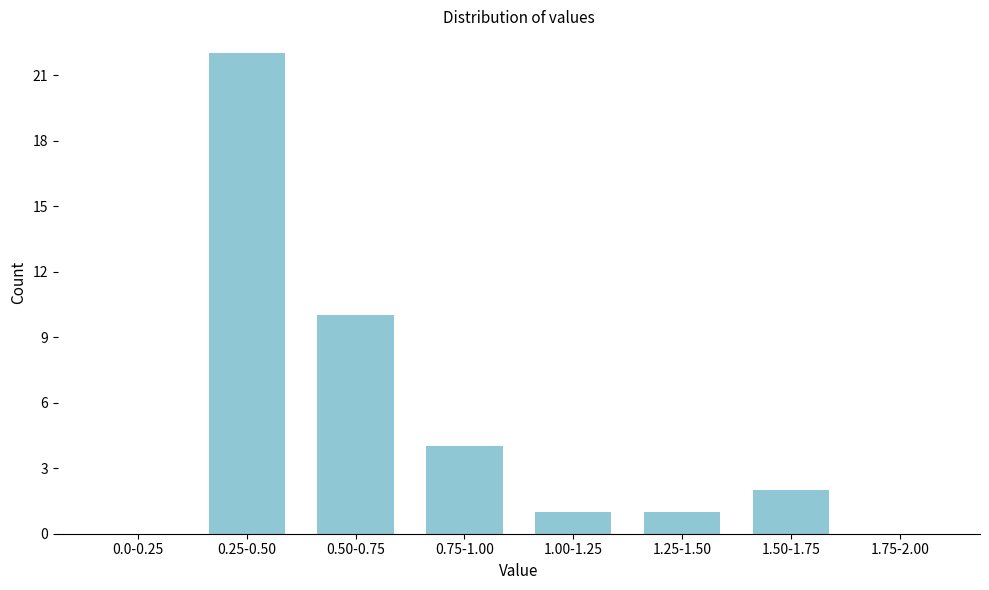

Reading left to right, list all the values displayed in this chart.

0.0-0.25=0	0.25-0.50=22	0.50-0.75=10	0.75-1.00=4	1.00-1.25=1	1.25-1.50=1	1.50-1.75=2	1.75-2.00=0